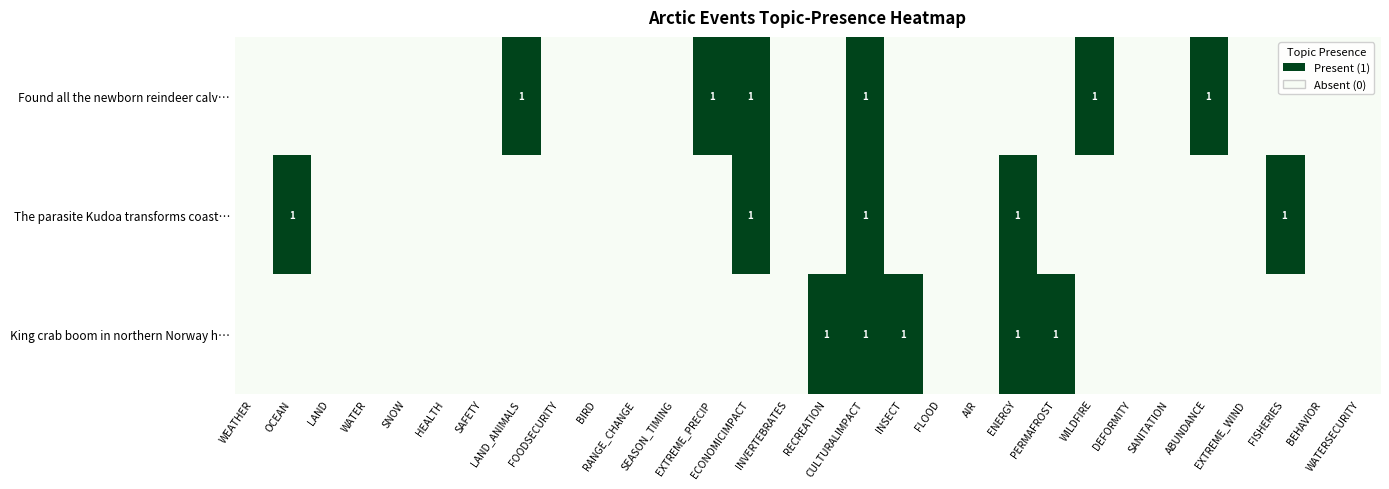

How many values in the The parasite Kudoa transforms coast… series exceed 0?

5